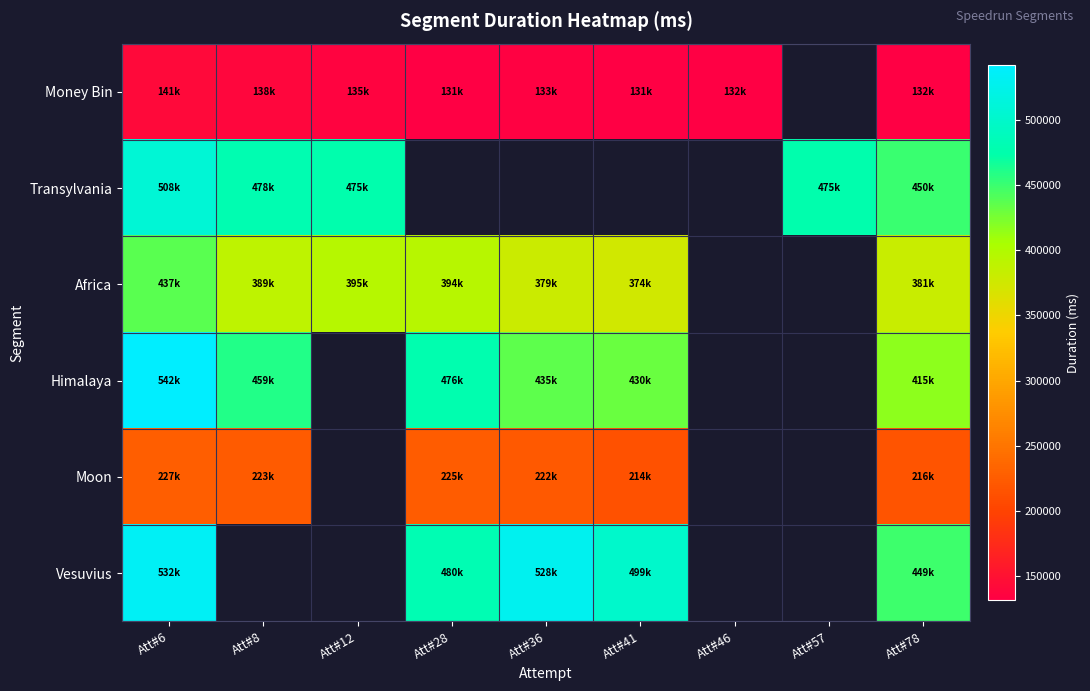

Which has a higher value, Att#8 or Att#12?

Att#8